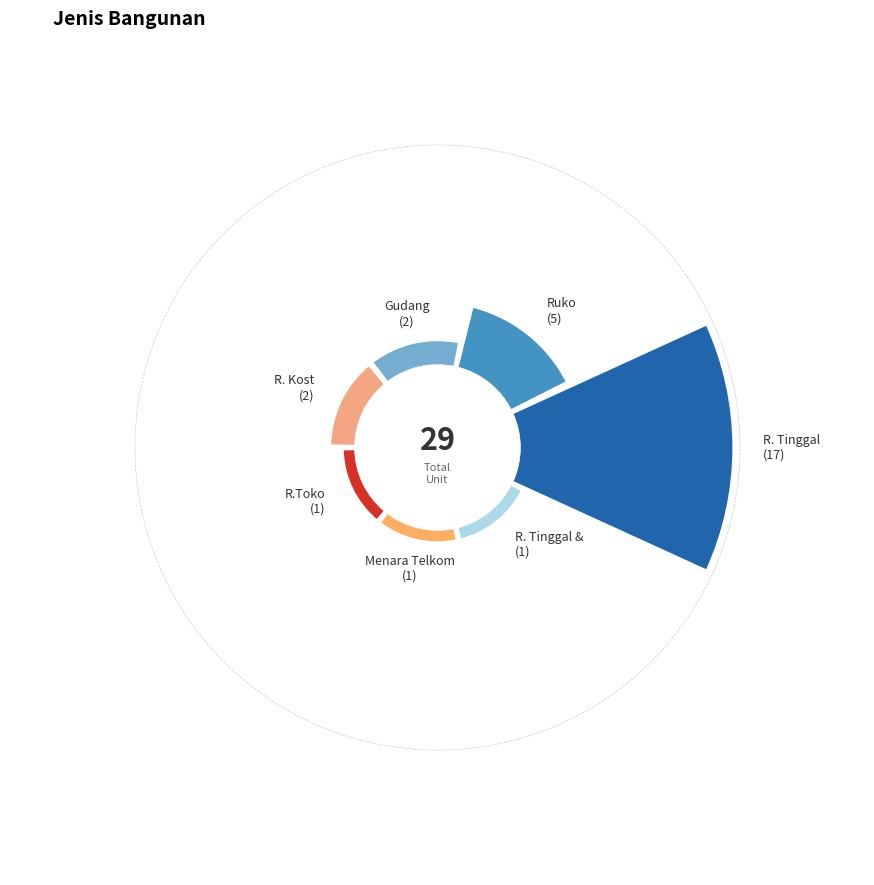

Does any single category account for the majority?

Yes